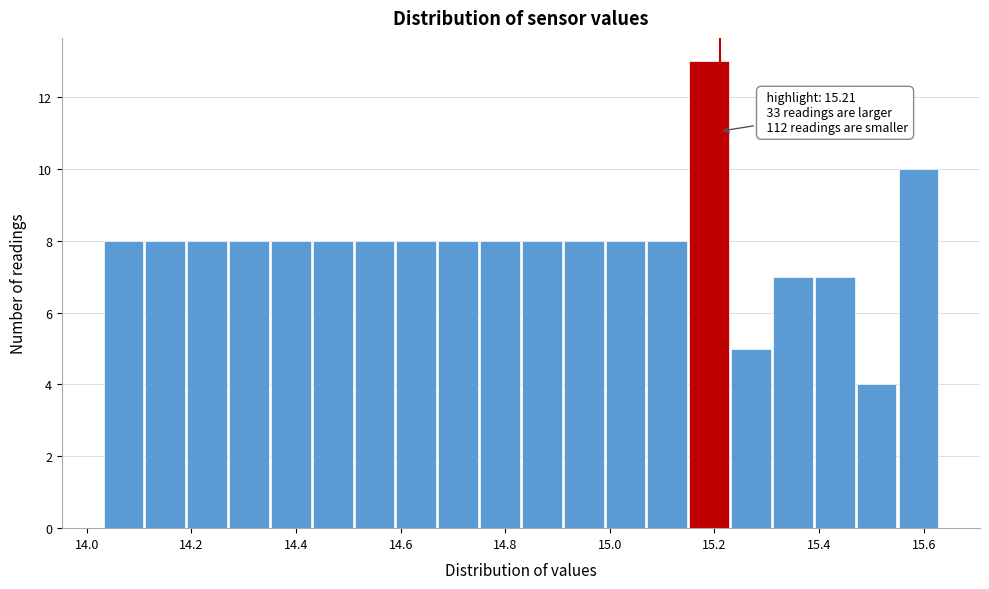

Over which range of the x-axis is the bar tallest?

15.15 to 15.23